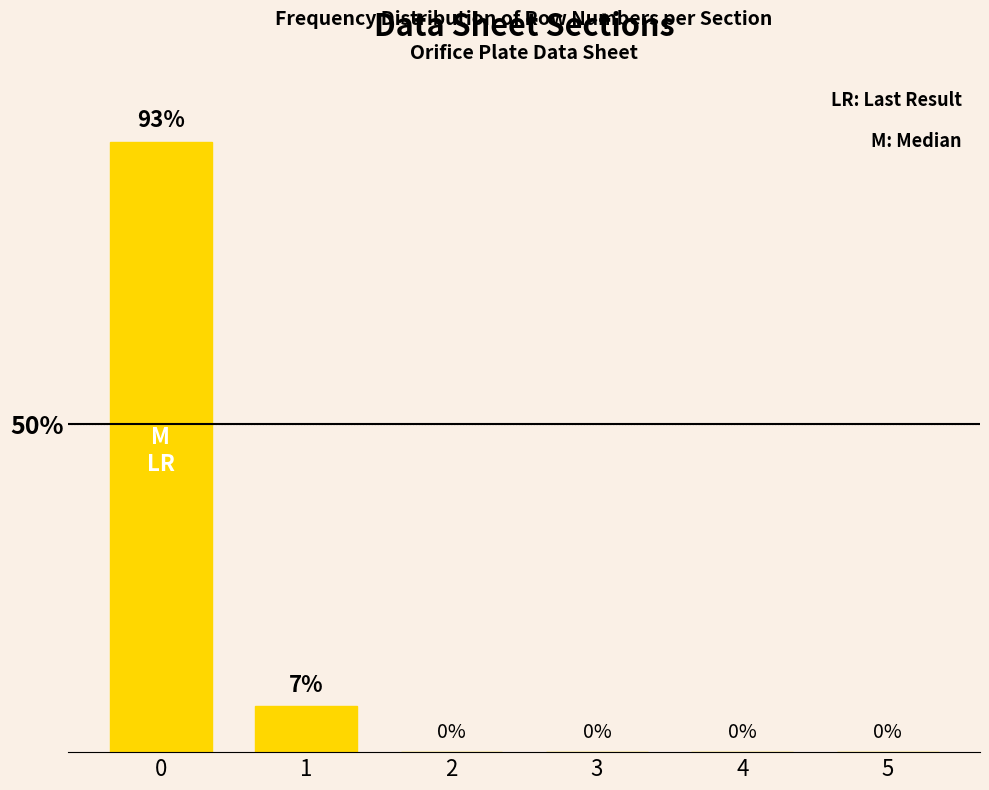

How many positive values are there?

2